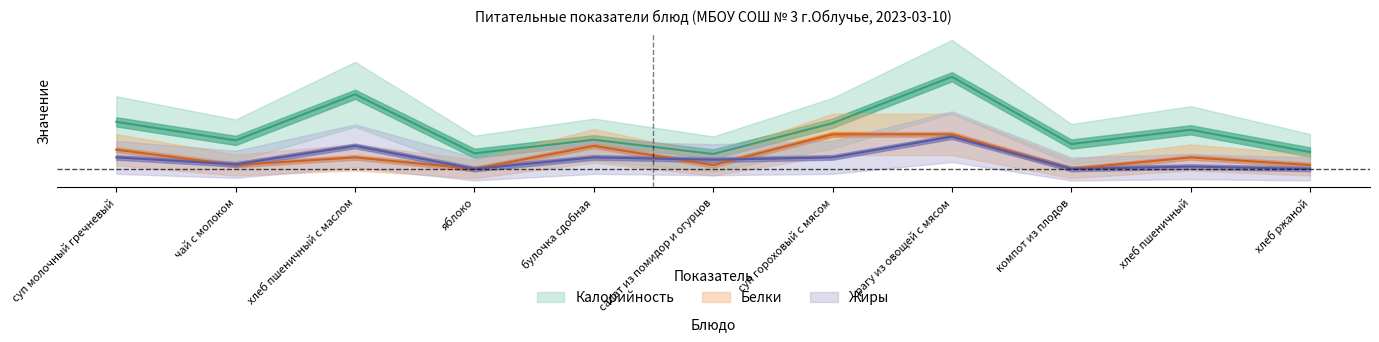

Where is the first local minimum for Калорийность?

чай с молоком